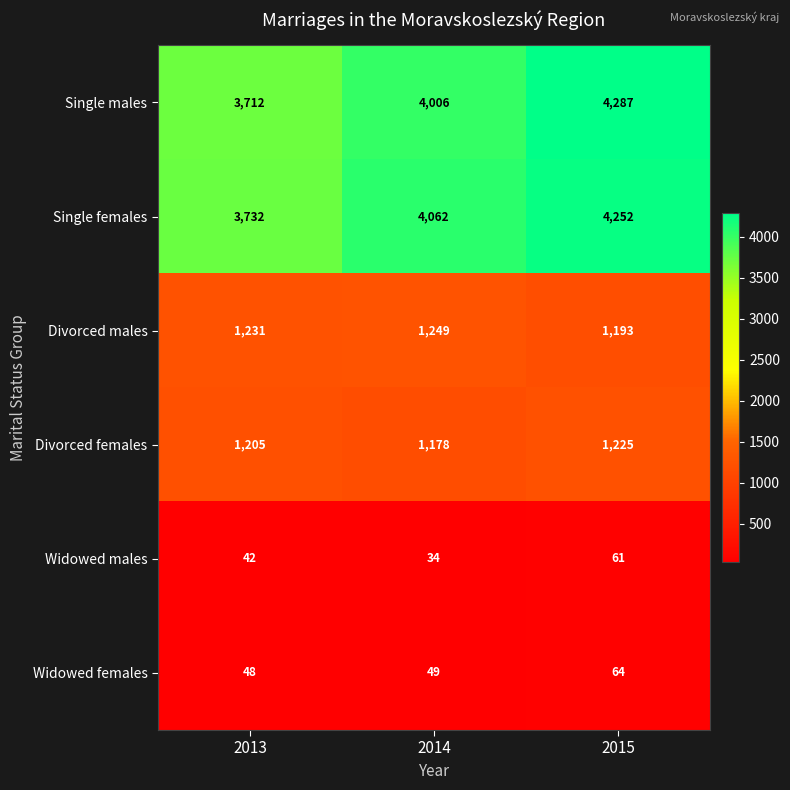

The Single females series shows 4062 at 2014. True or false?

True